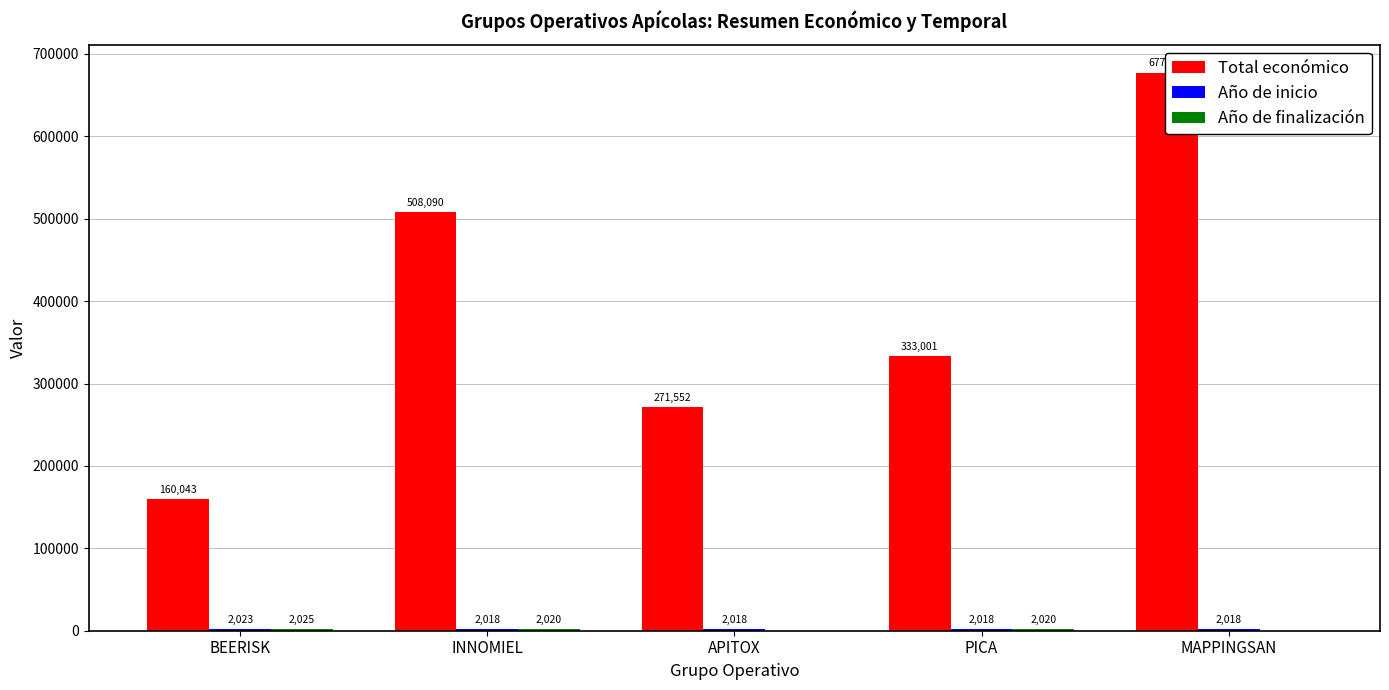

What value does the Total económico series have at MAPPINGSAN?

677425